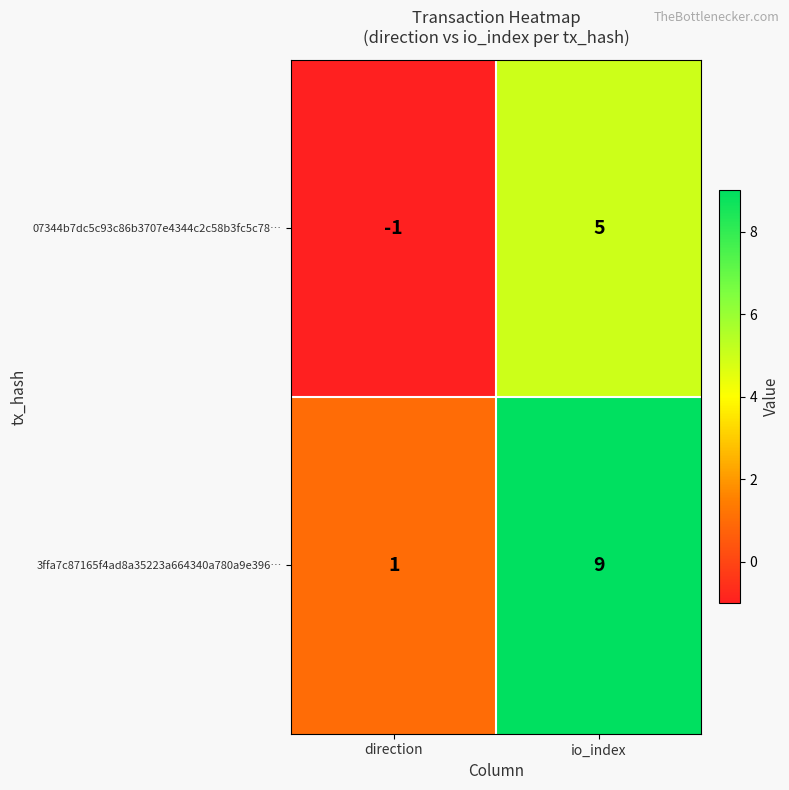

What is the greatest value displayed?

9